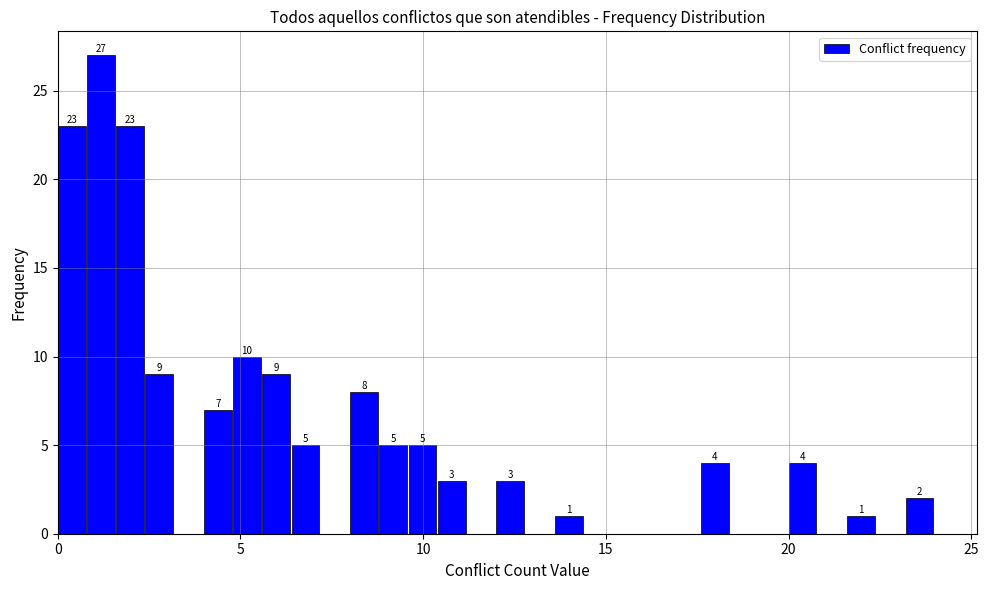

Read against the x-axis, roughly where is the centre of the tallest bar?

1.0